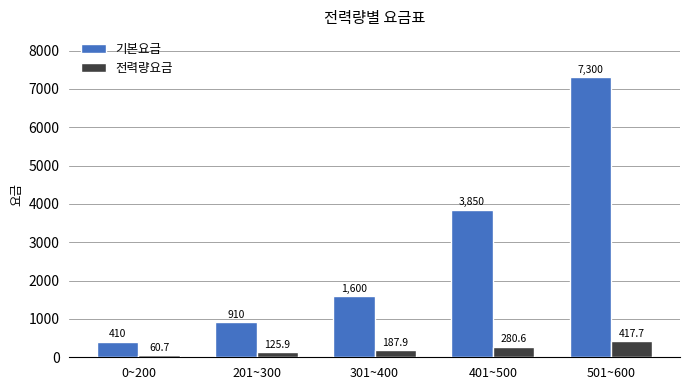

What is the sum of all 기본요금 values?

14070.0